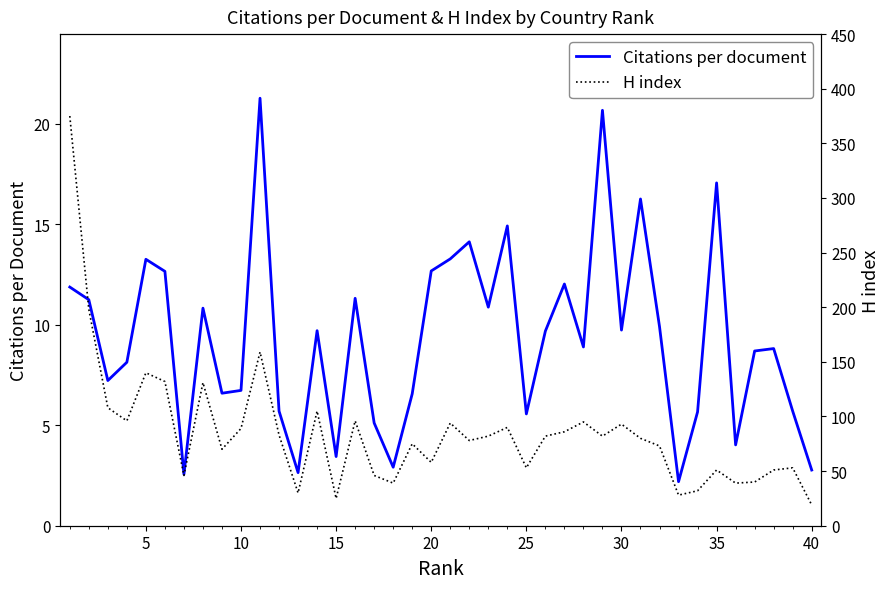

What is the average value of the H index series?

85.0